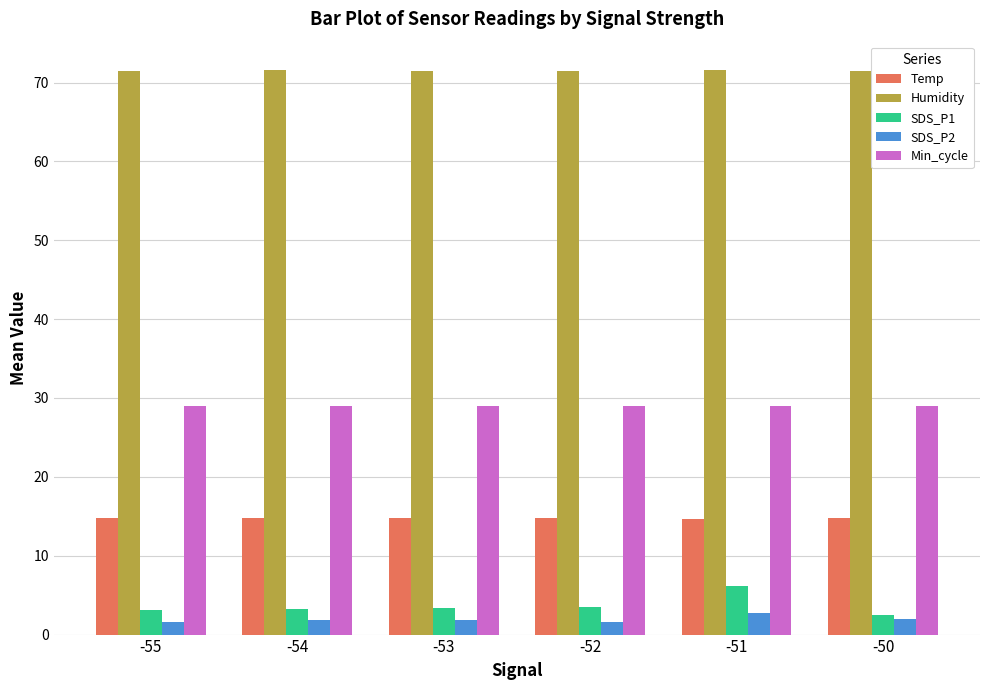

Is the value of SDS_P1 at -55 greater than the value of SDS_P2 at -54?

Yes